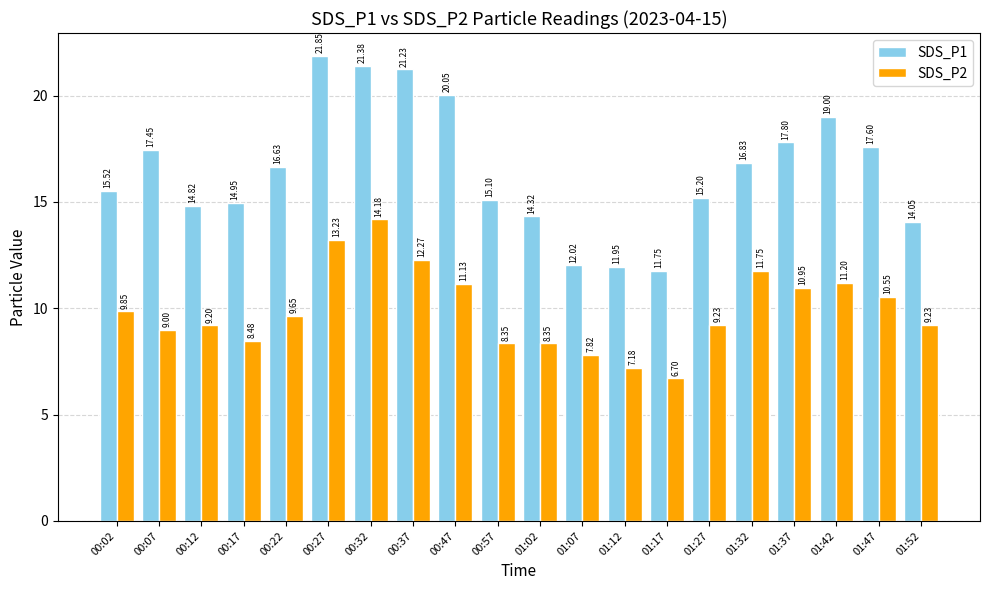

What is the difference between the highest and lowest values at 01:52?

4.8